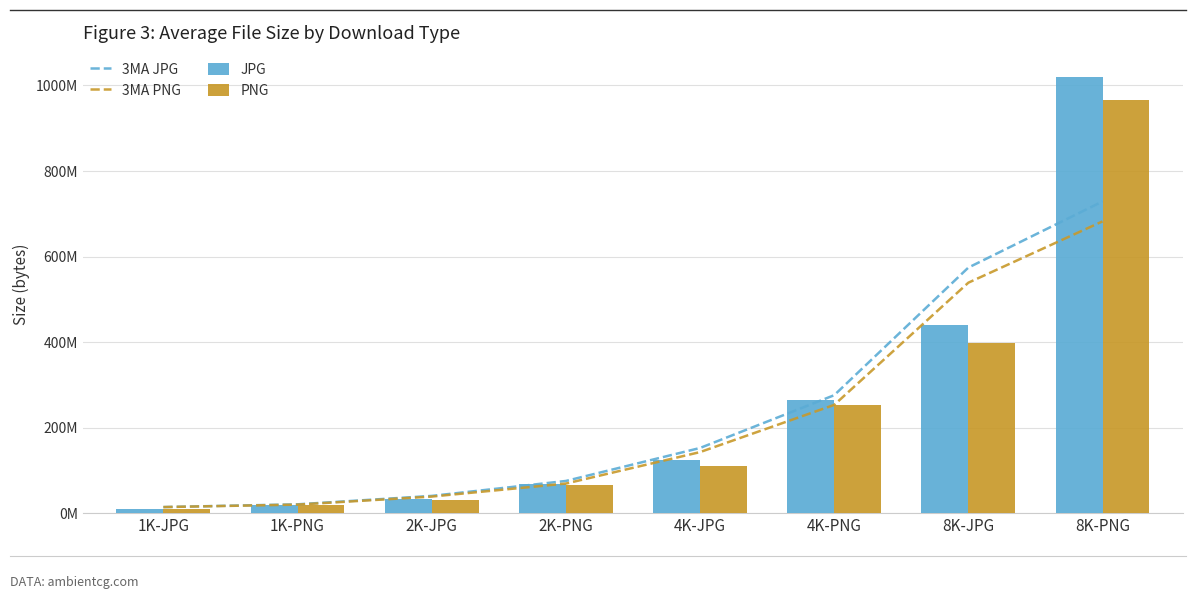

How many groups of bars are there?

8